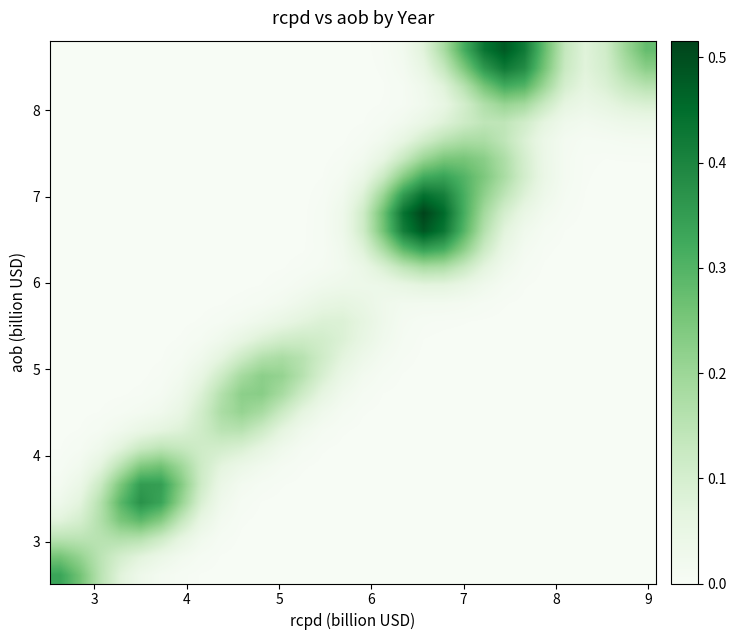

What is the maximum value shown in the chart?

0.5